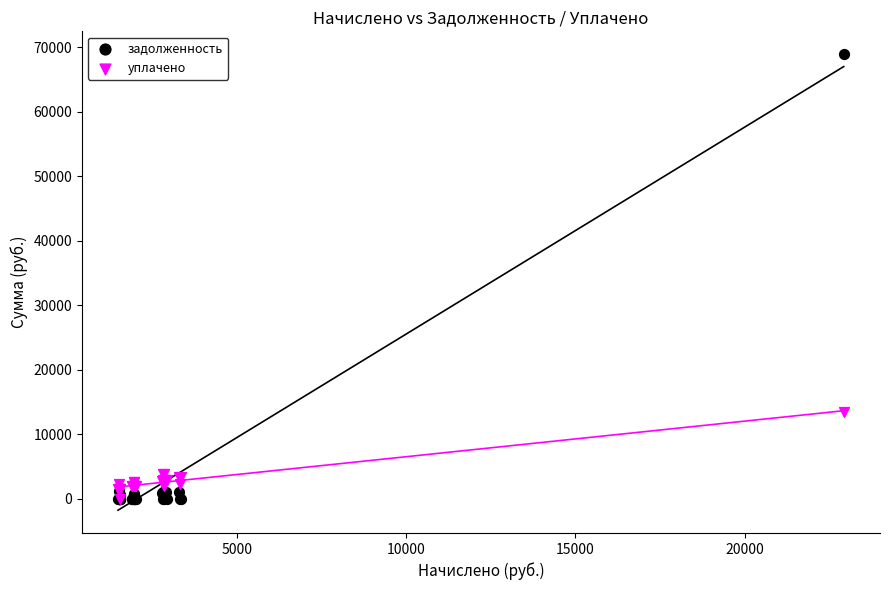

What are all the series names shown in the legend?

задолженность, уплачено